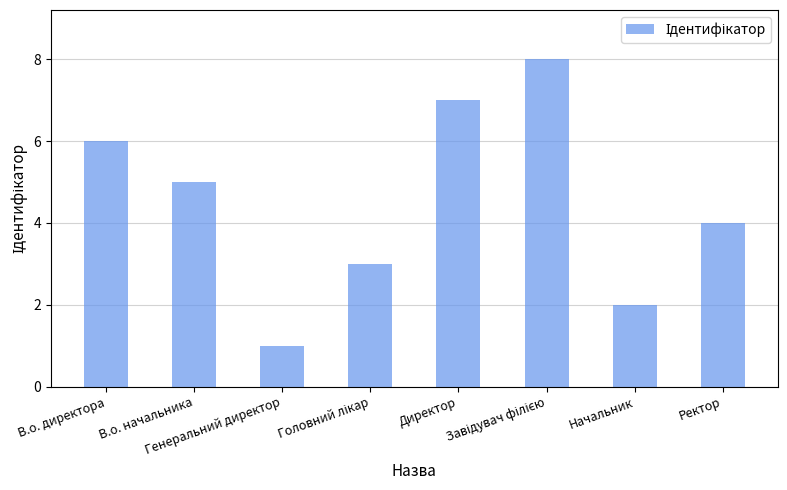

What is the difference between the second highest and second lowest values?

5